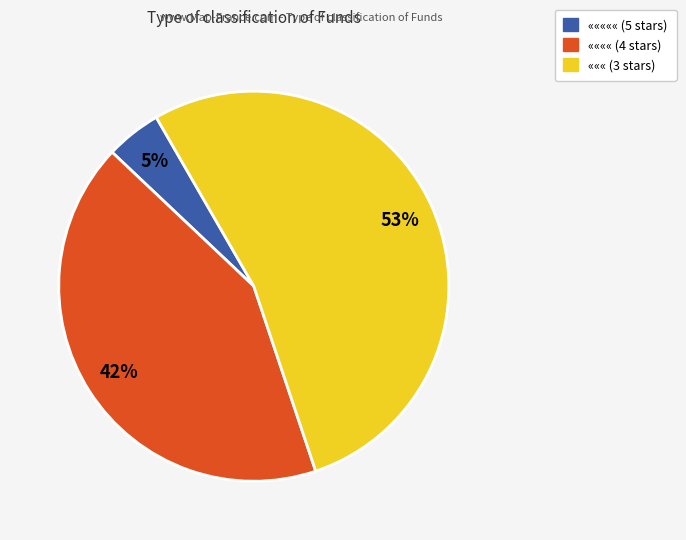

To the nearest percent, what is the average slice percentage?

33%